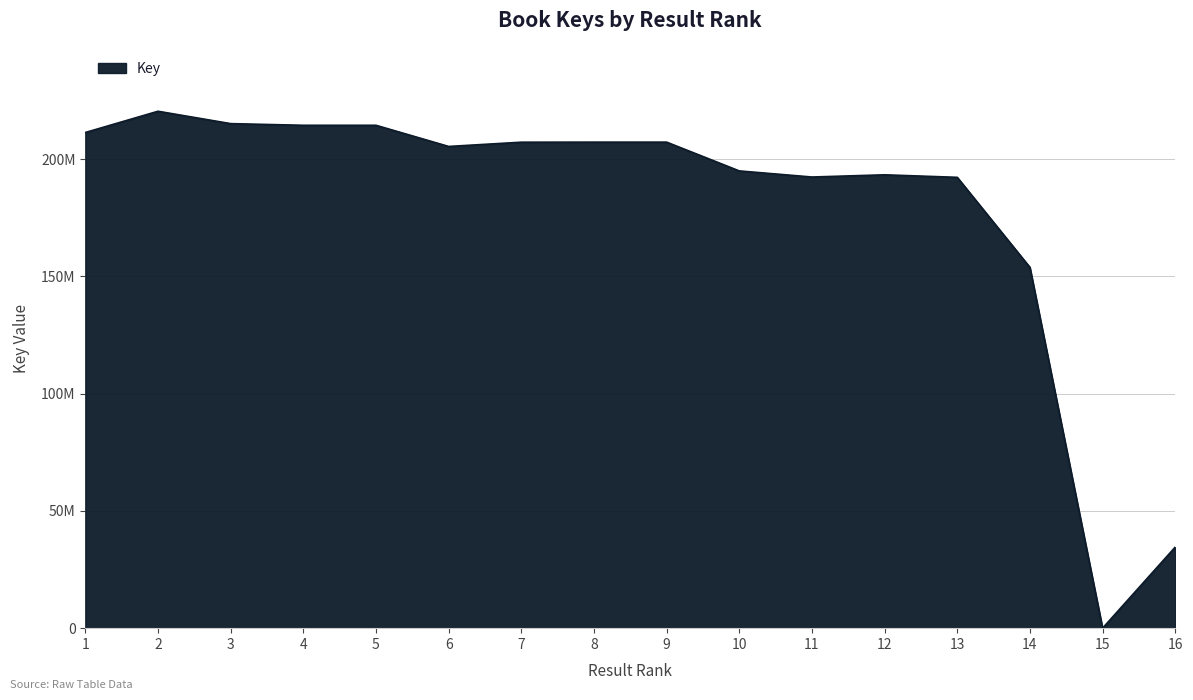

Does the chart display data point markers on the line(s)?

No